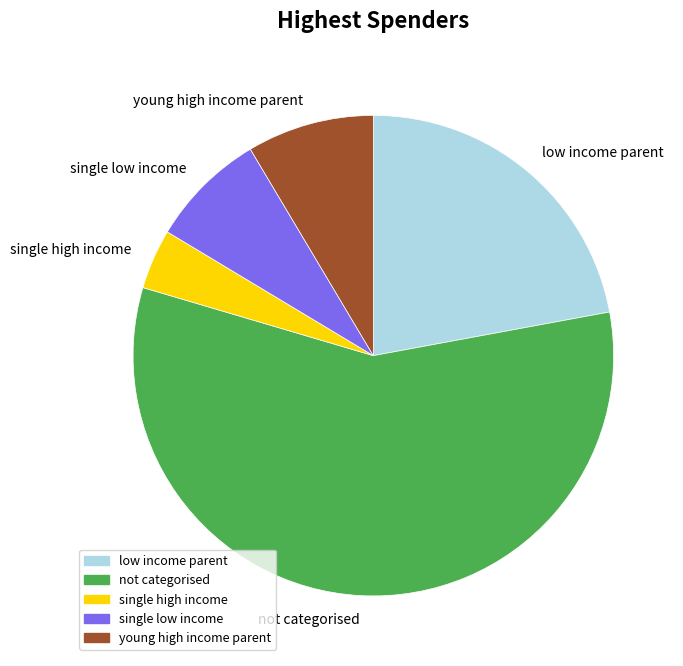

The not categorised slice represents 45% of the pie. True or false?

False